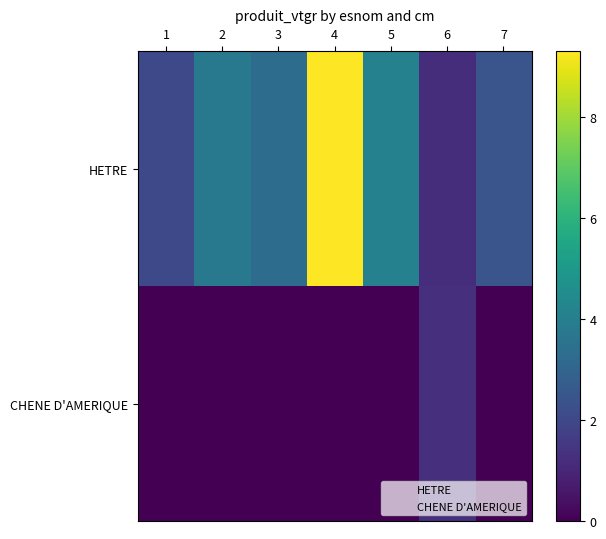

Between 2 and 4, which is larger?

4